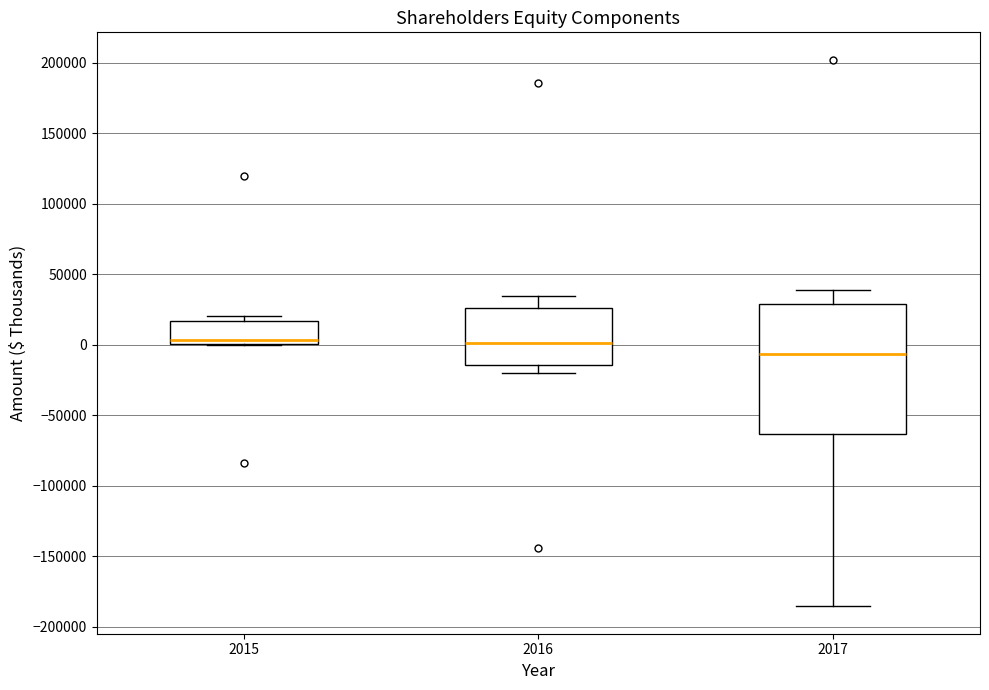

Reading left to right, transcribe this box plot: for each box, give where its median line is, the range the box spans, and where its two whiskers end, as read against the y-axis. The values are not printed on the chart, so give them approximately, as read against the axis.

2015: median 5000, box 0 to 15000, whiskers 0 to 20000
2016: median 0, box -15000 to 25000, whiskers -20000 to 35000
2017: median -5000, box -65000 to 30000, whiskers -185000 to 40000